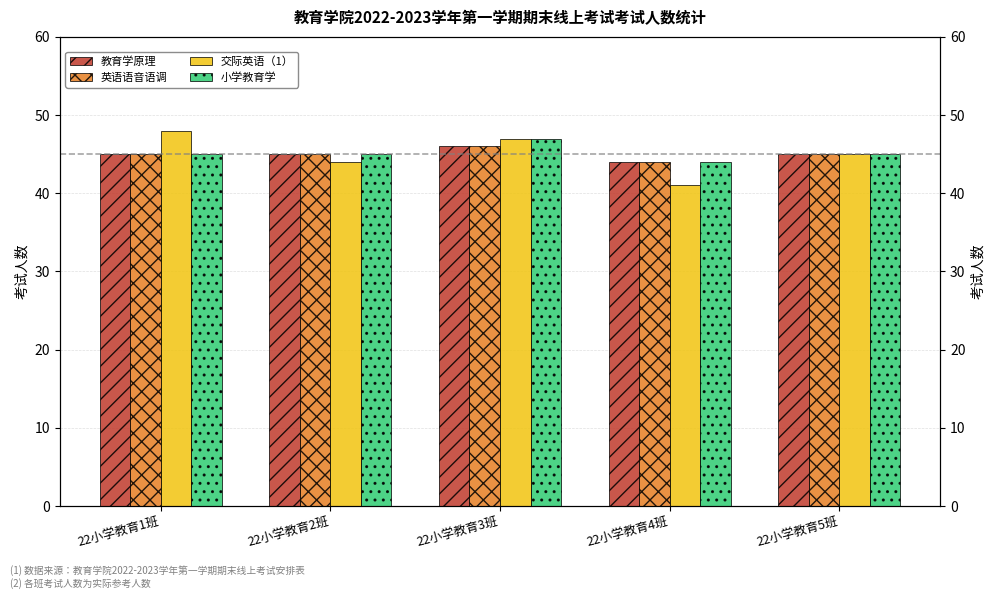

What is the total value across all series at 22小学教育4班?

173